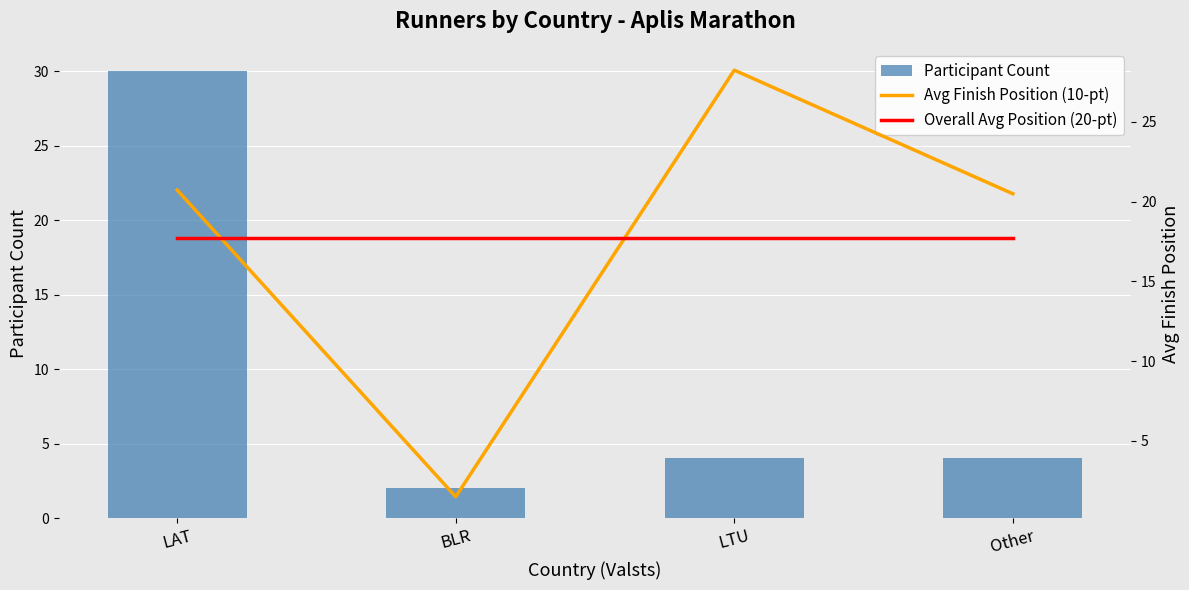

Reading left to right, transcribe all the data shown in this chart.

Participant Count: LAT=30.0	BLR=2.0	LTU=4.0	Other=4.0
Avg Finish Position (10-pt): LAT=20.7	BLR=1.5	LTU=28.2	Other=20.5
Overall Avg Position (20-pt): LAT=17.7	BLR=17.7	LTU=17.7	Other=17.7